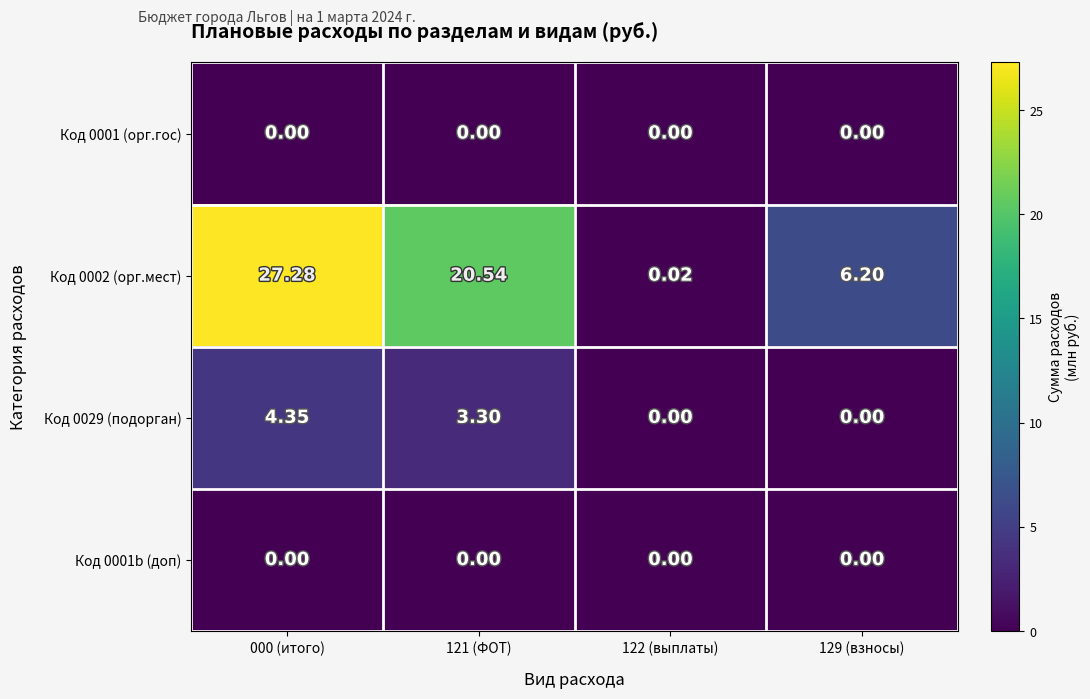

Is the value of Код 0001 (орг.гос) at 129 (взносы) greater than the value of Код 0002 (орг.мест) at 122 (выплаты)?

No